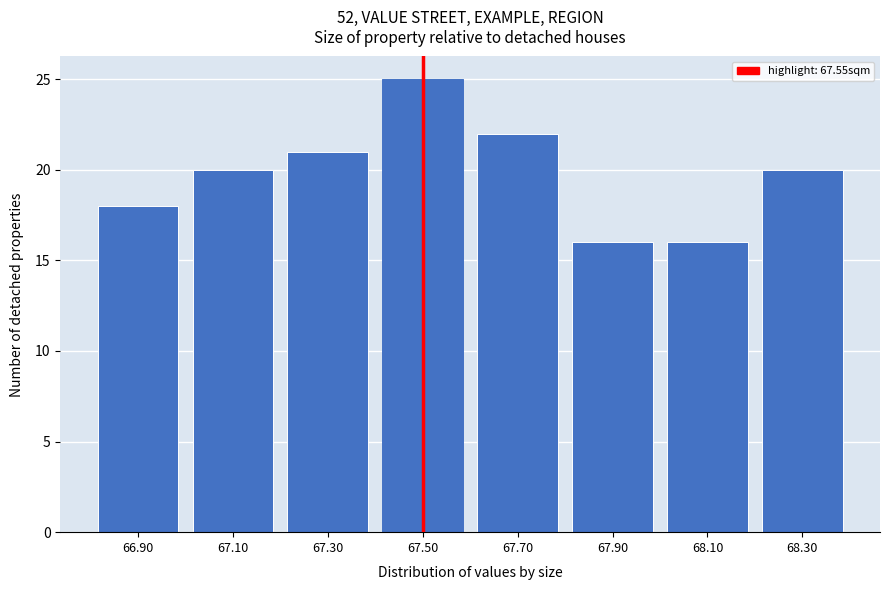

Reading left to right, what are all the values shown in this chart?

18	20	21	25	22	16	16	20